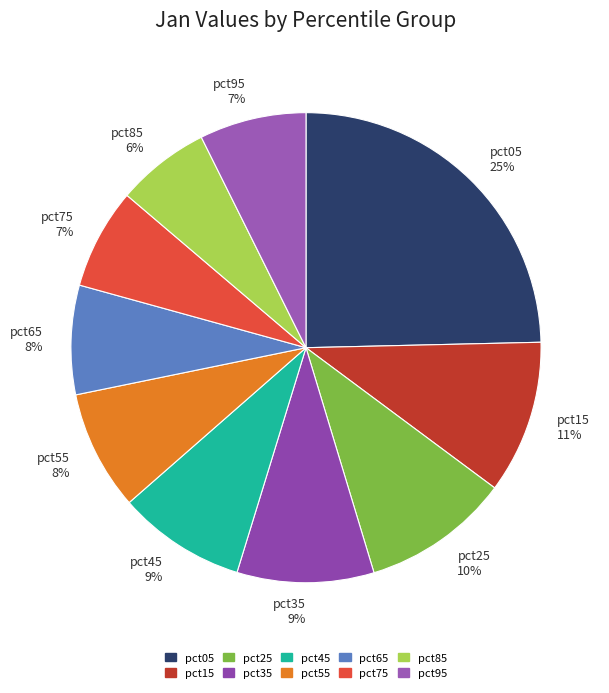

Between pct65 and pct05, which is larger?

pct05